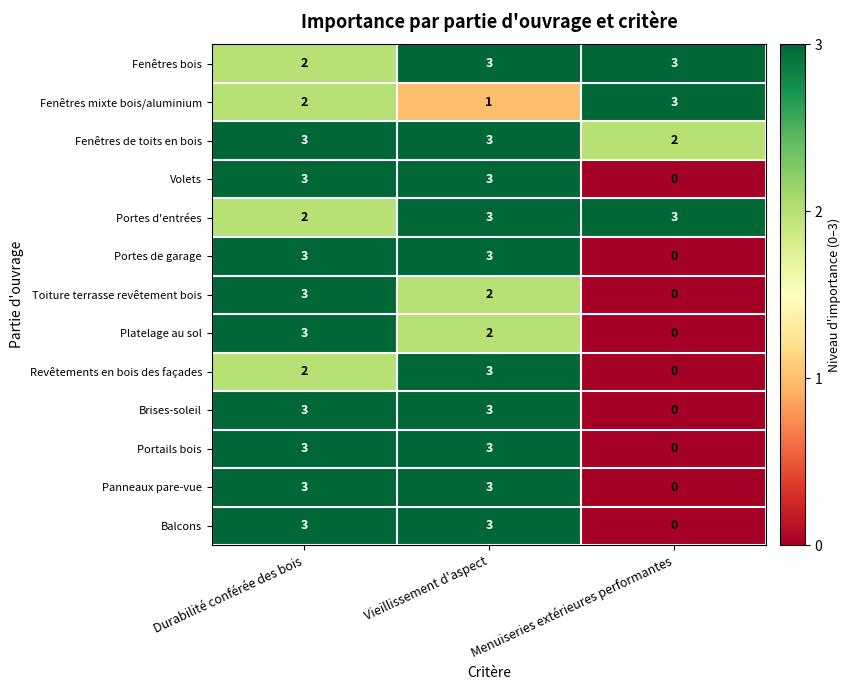

What is the total value across all series at Durabilité conférée des bois?

35